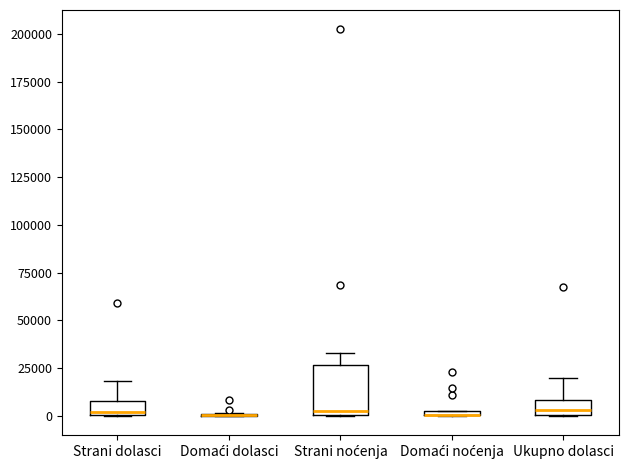

Which box is the tallest, from its lower edge to its upper edge?

Strani noćenja